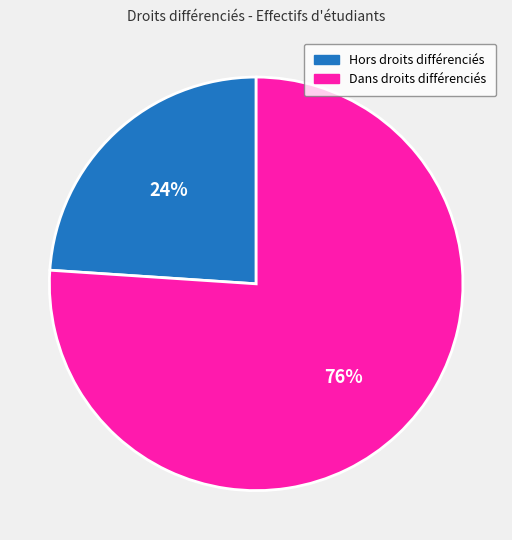

Is there a majority slice in this chart?

Yes